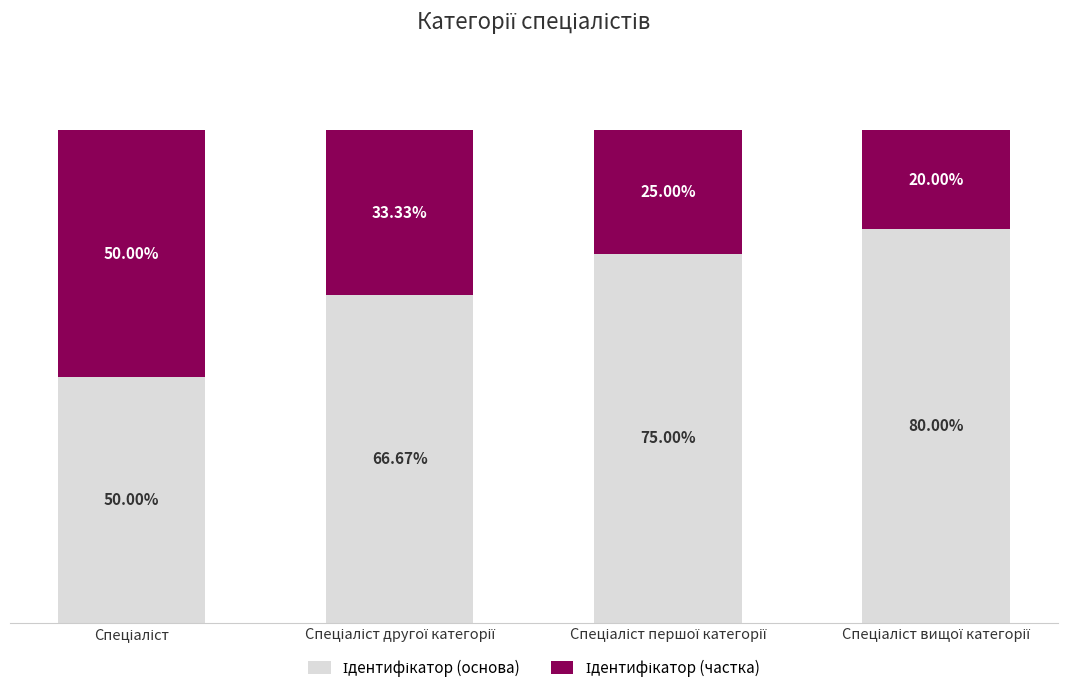

True or false: Ідентифікатор (частка) has a value of 50.0 at Спеціаліст.

True